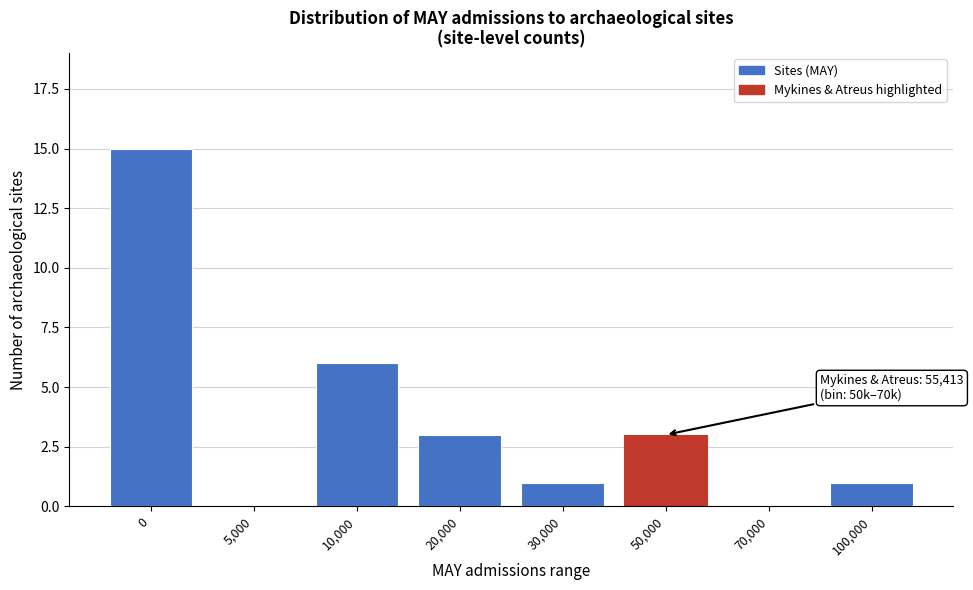

Reading left to right, list all the values displayed in this chart.

0=15	5,000=0	10,000=6	20,000=3	30,000=1	50,000=3	70,000=0	100,000=1